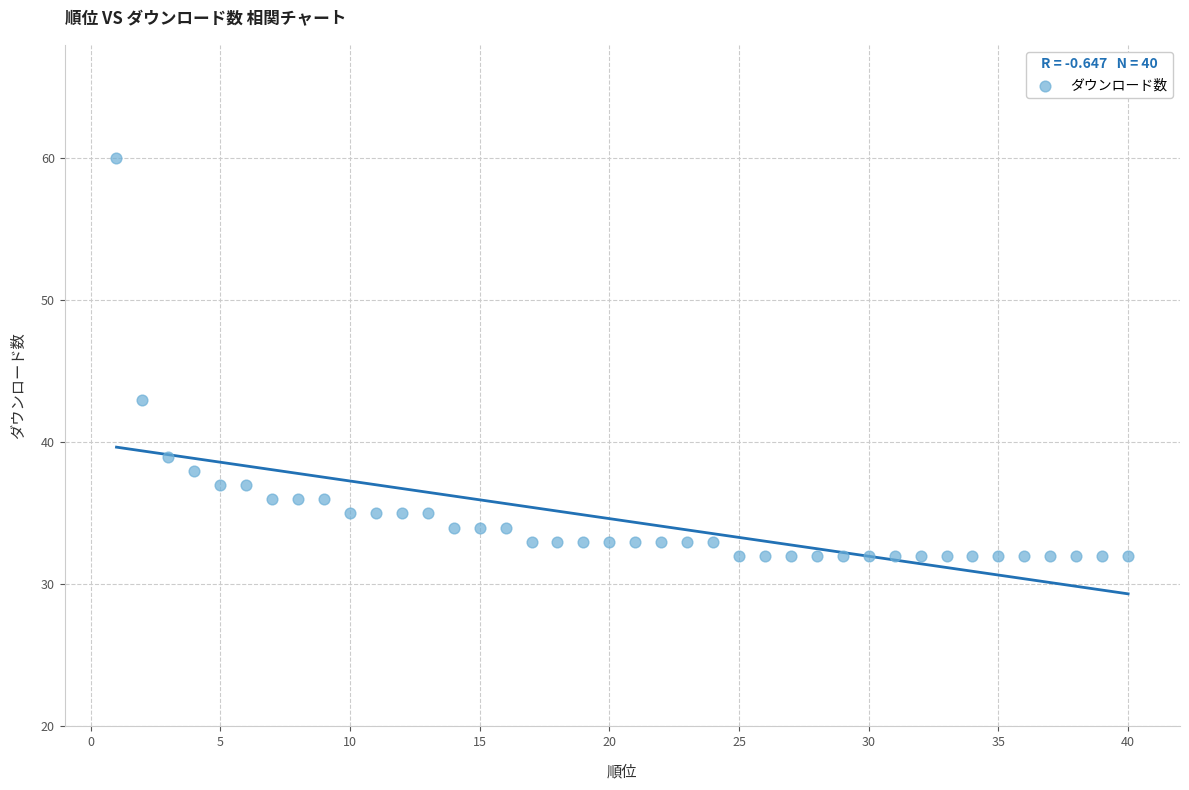

What is the range of X values (max minus min)?

39